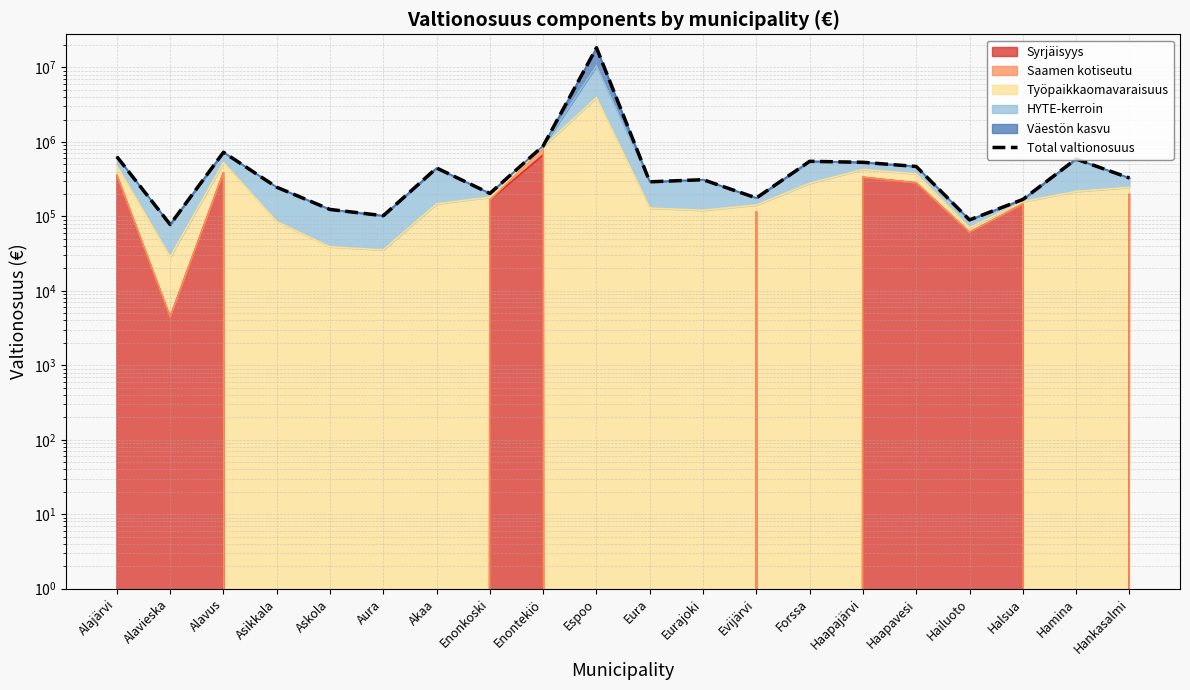

Rank the categories by value from highest to lowest.

Espoo, Enontekiö, Alavus, Alajärvi, Hamina, Forssa, Haapajärvi, Haapavesi, Akaa, Hankasalmi, Eurajoki, Eura, Asikkala, Enonkoski, Evijärvi, Halsua, Askola, Aura, Hailuoto, Alavieska